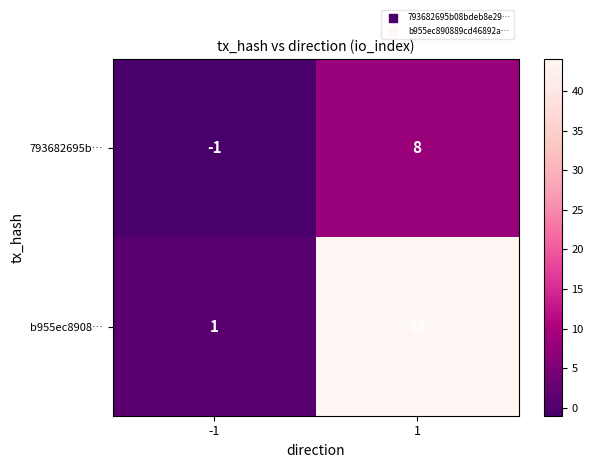

Which series has the largest total across all categories?

b955ec8908…